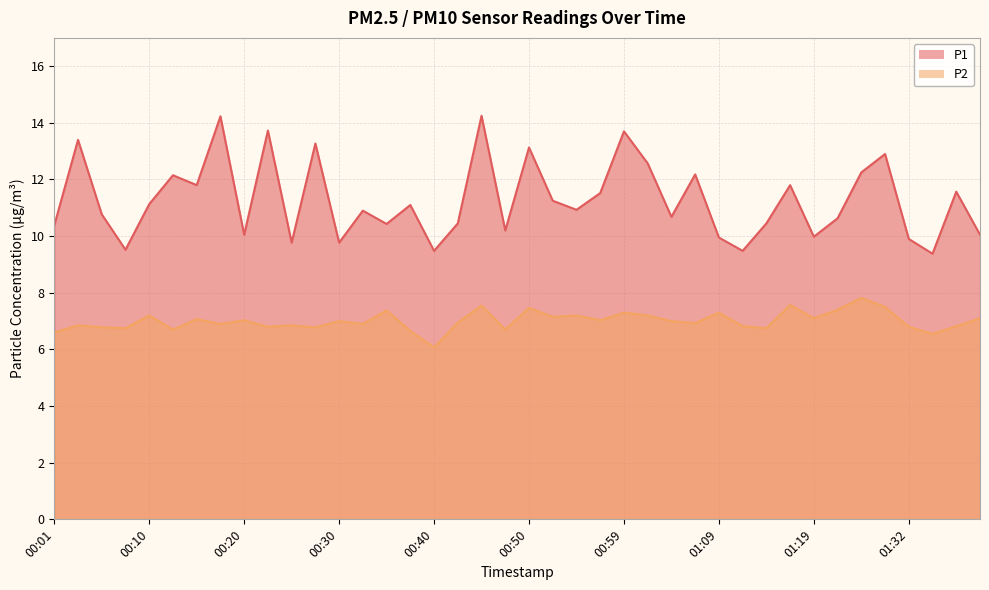

What is the difference between the maximum and minimum values in the P1 series?

4.9